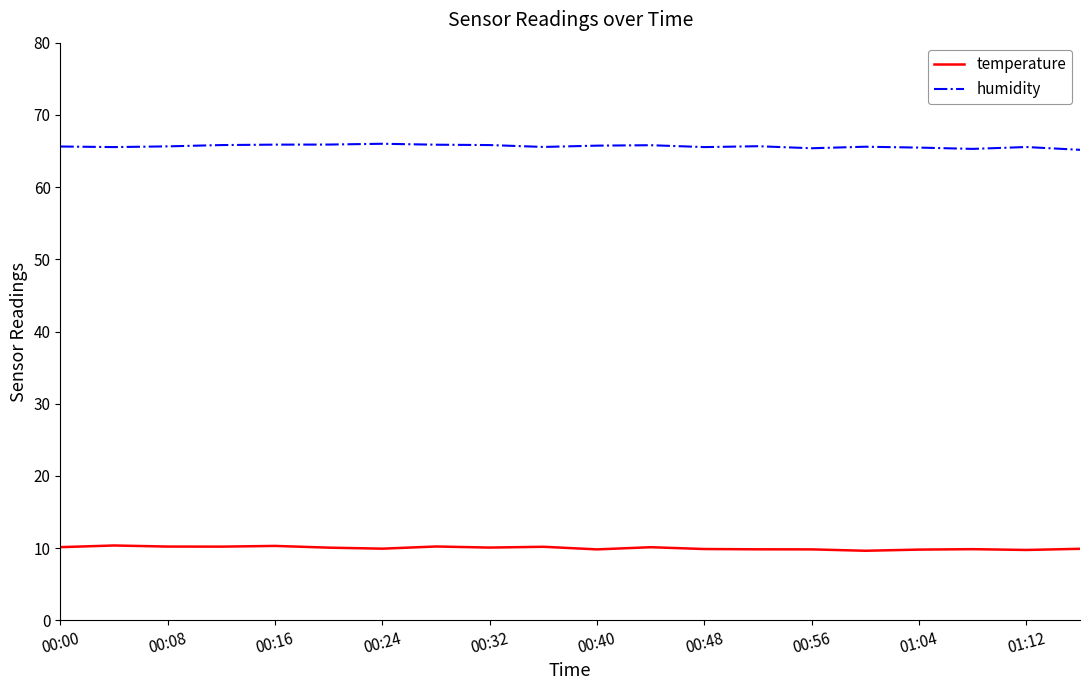

What is the maximum value shown in the chart?

66.0